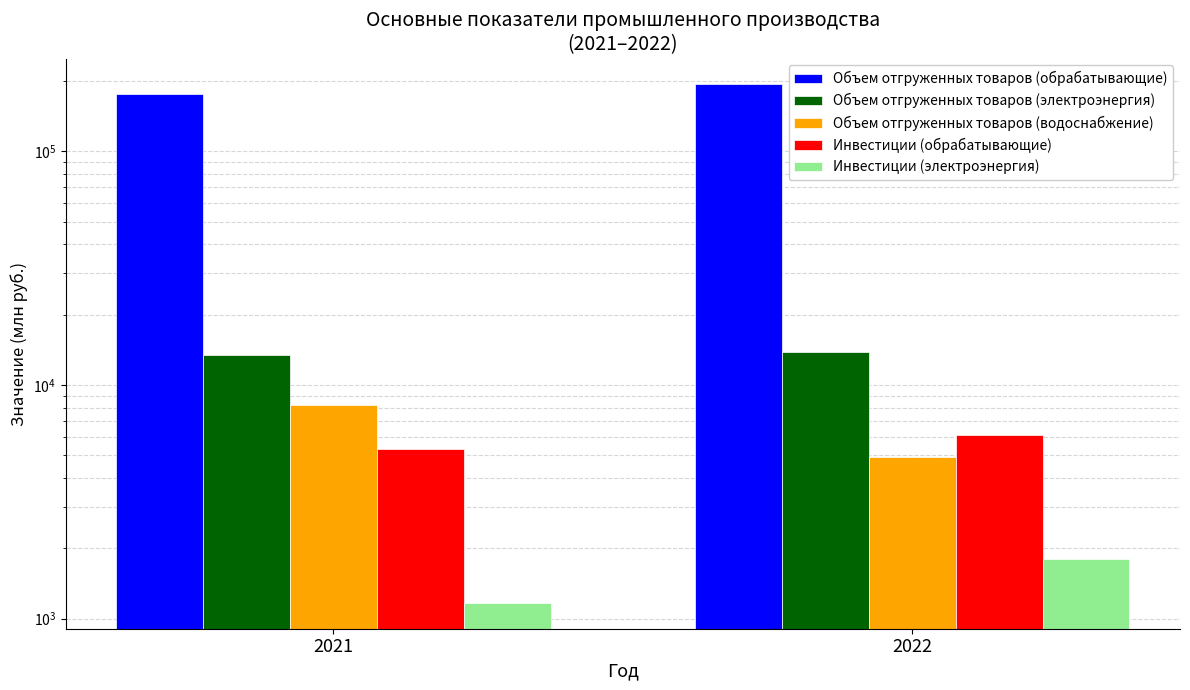

What are all the series names shown in the legend?

Объем отгруженных товаров (обрабатывающие), Объем отгруженных товаров (электроэнергия), Объем отгруженных товаров (водоснабжение), Инвестиции (обрабатывающие), Инвестиции (электроэнергия)